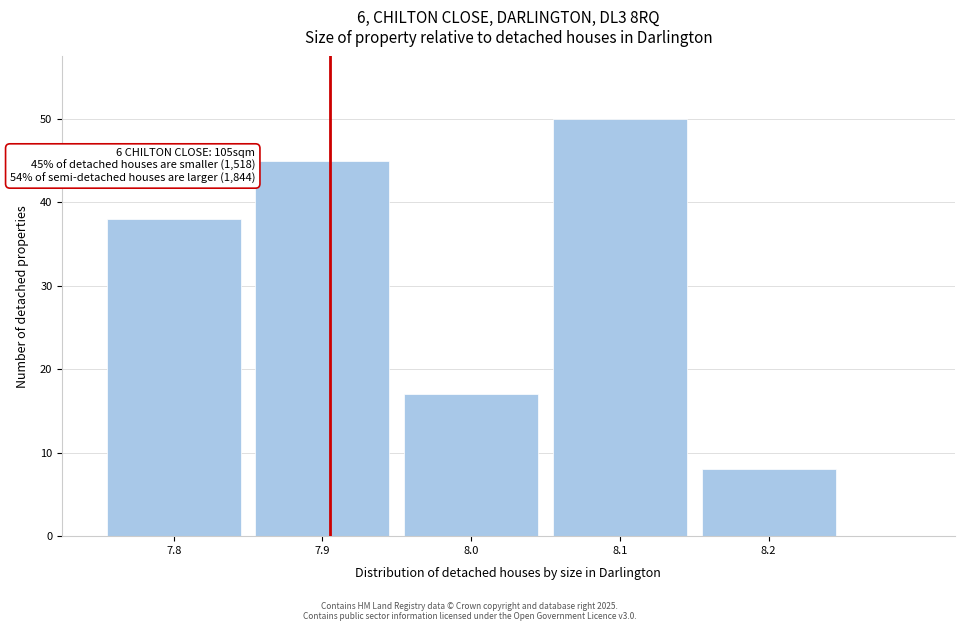

Reading left to right, list all the values displayed in this chart.

38	45	17	50	8